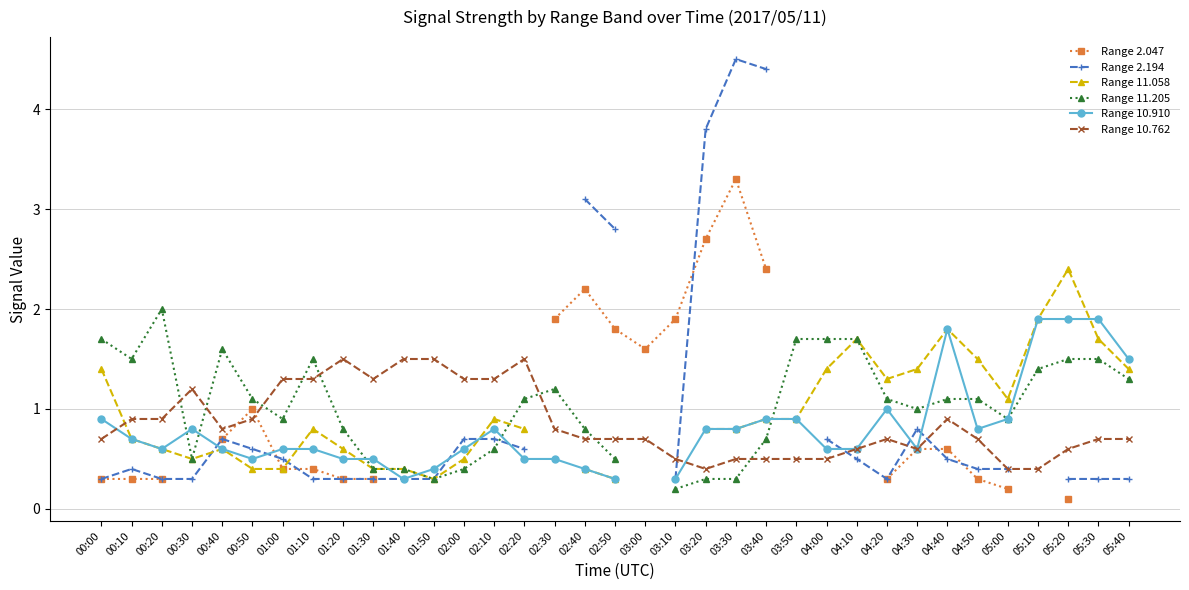

What is the sum of the Range 10.762 values at 00:30 and 05:00?

1.6